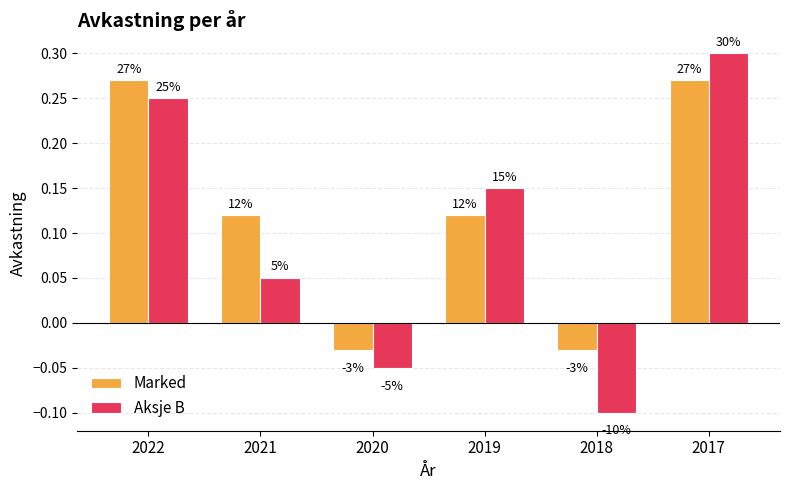

Which series has the largest range (max minus min)?

Aksje B